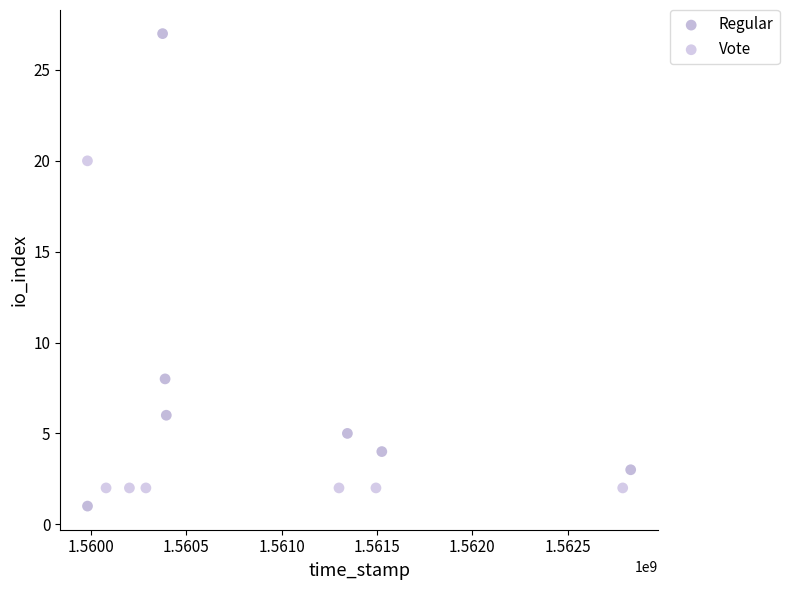

What are all the series names shown in the legend?

Regular, Vote